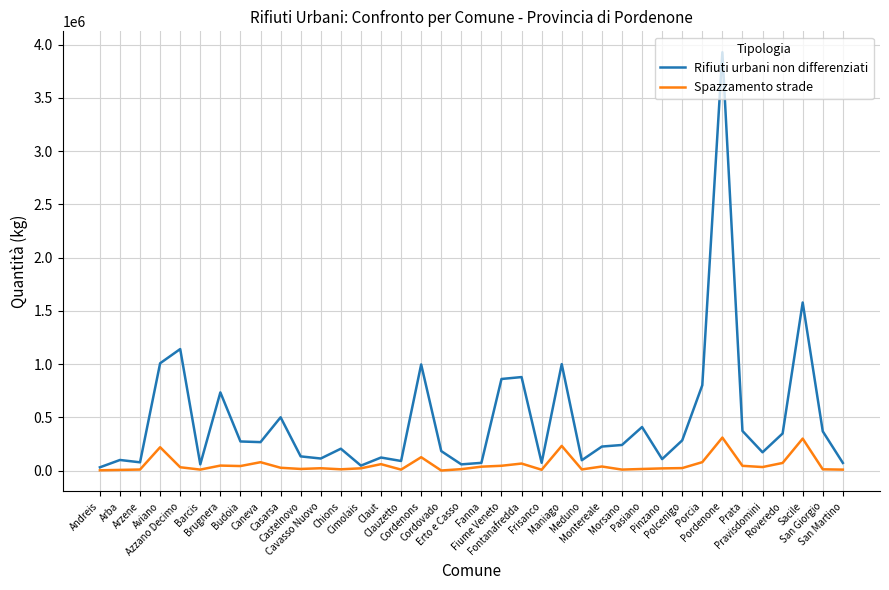

List the series in order of their peak value, lowest first.

Spazzamento strade, Rifiuti urbani non differenziati